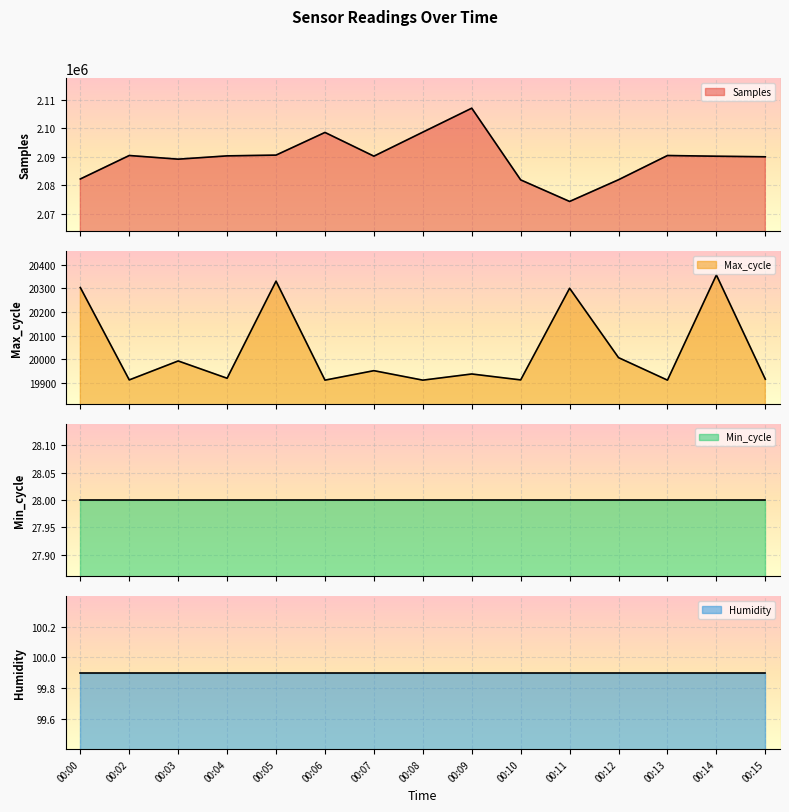

At which label is Samples closest to 2090609?

00:05